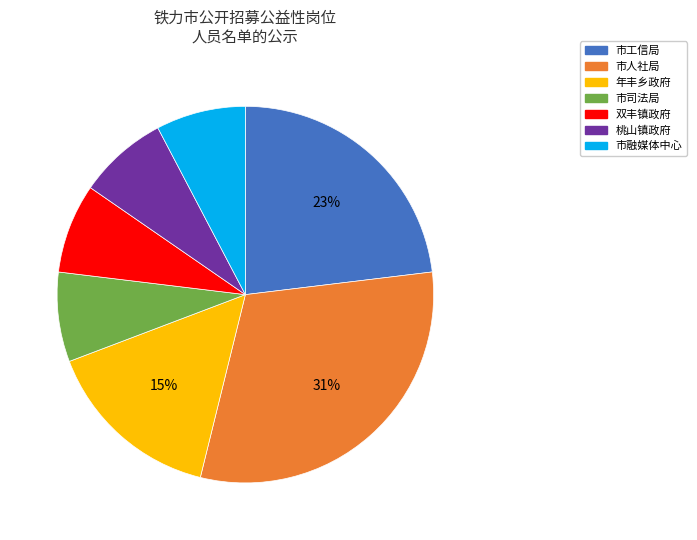

To the nearest percent, what is the difference between the largest and smallest slice percentages?

23%